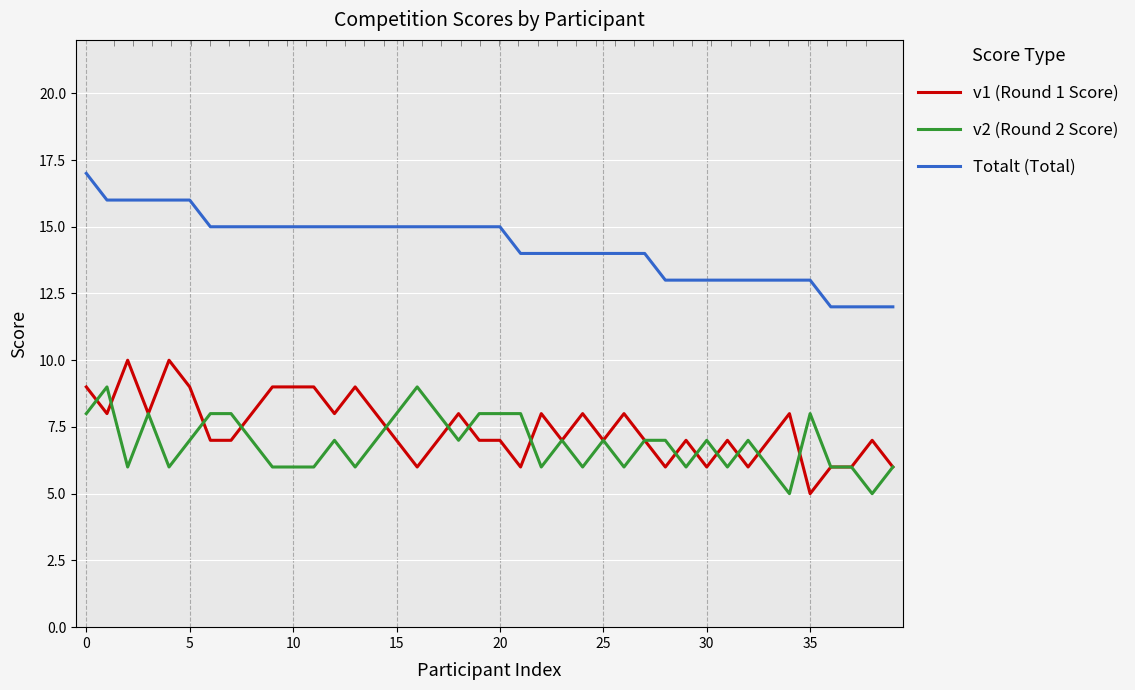

The v1 (Round 1 Score) series shows 7 at 20. True or false?

True